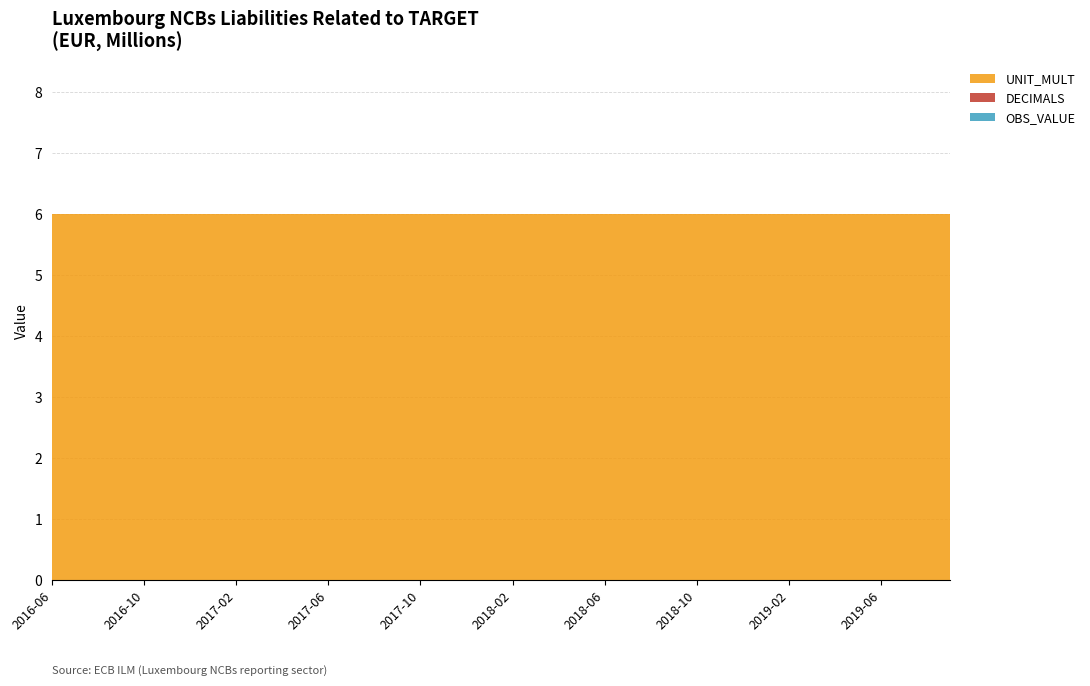

Reading left to right, list all the values displayed in this chart.

OBS_VALUE: 2016-06=0	2016-07=0	2016-08=0	2016-09=0	2016-10=0	2016-11=0	2016-12=0	2017-01=0	2017-02=0	2017-03=0	2017-04=0	2017-05=0	2017-06=0	2017-07=0	2017-08=0	2017-09=0	2017-10=0	2017-11=0	2017-12=0	2018-01=0	2018-02=0	2018-03=0	2018-04=0	2018-05=0	2018-06=0	2018-07=0	2018-08=0	2018-09=0	2018-10=0	2018-11=0	2018-12=0	2019-01=0	2019-02=0	2019-03=0	2019-04=0	2019-05=0	2019-06=0	2019-07=0	2019-08=0	2019-09=0
DECIMALS: 2016-06=0	2016-07=0	2016-08=0	2016-09=0	2016-10=0	2016-11=0	2016-12=0	2017-01=0	2017-02=0	2017-03=0	2017-04=0	2017-05=0	2017-06=0	2017-07=0	2017-08=0	2017-09=0	2017-10=0	2017-11=0	2017-12=0	2018-01=0	2018-02=0	2018-03=0	2018-04=0	2018-05=0	2018-06=0	2018-07=0	2018-08=0	2018-09=0	2018-10=0	2018-11=0	2018-12=0	2019-01=0	2019-02=0	2019-03=0	2019-04=0	2019-05=0	2019-06=0	2019-07=0	2019-08=0	2019-09=0
UNIT_MULT: 2016-06=6	2016-07=6	2016-08=6	2016-09=6	2016-10=6	2016-11=6	2016-12=6	2017-01=6	2017-02=6	2017-03=6	2017-04=6	2017-05=6	2017-06=6	2017-07=6	2017-08=6	2017-09=6	2017-10=6	2017-11=6	2017-12=6	2018-01=6	2018-02=6	2018-03=6	2018-04=6	2018-05=6	2018-06=6	2018-07=6	2018-08=6	2018-09=6	2018-10=6	2018-11=6	2018-12=6	2019-01=6	2019-02=6	2019-03=6	2019-04=6	2019-05=6	2019-06=6	2019-07=6	2019-08=6	2019-09=6